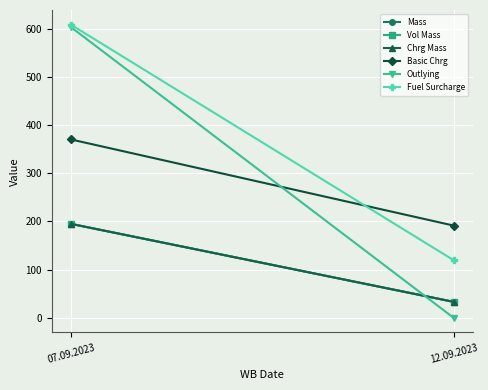

What is the average value of the Basic Chrg series?

280.9